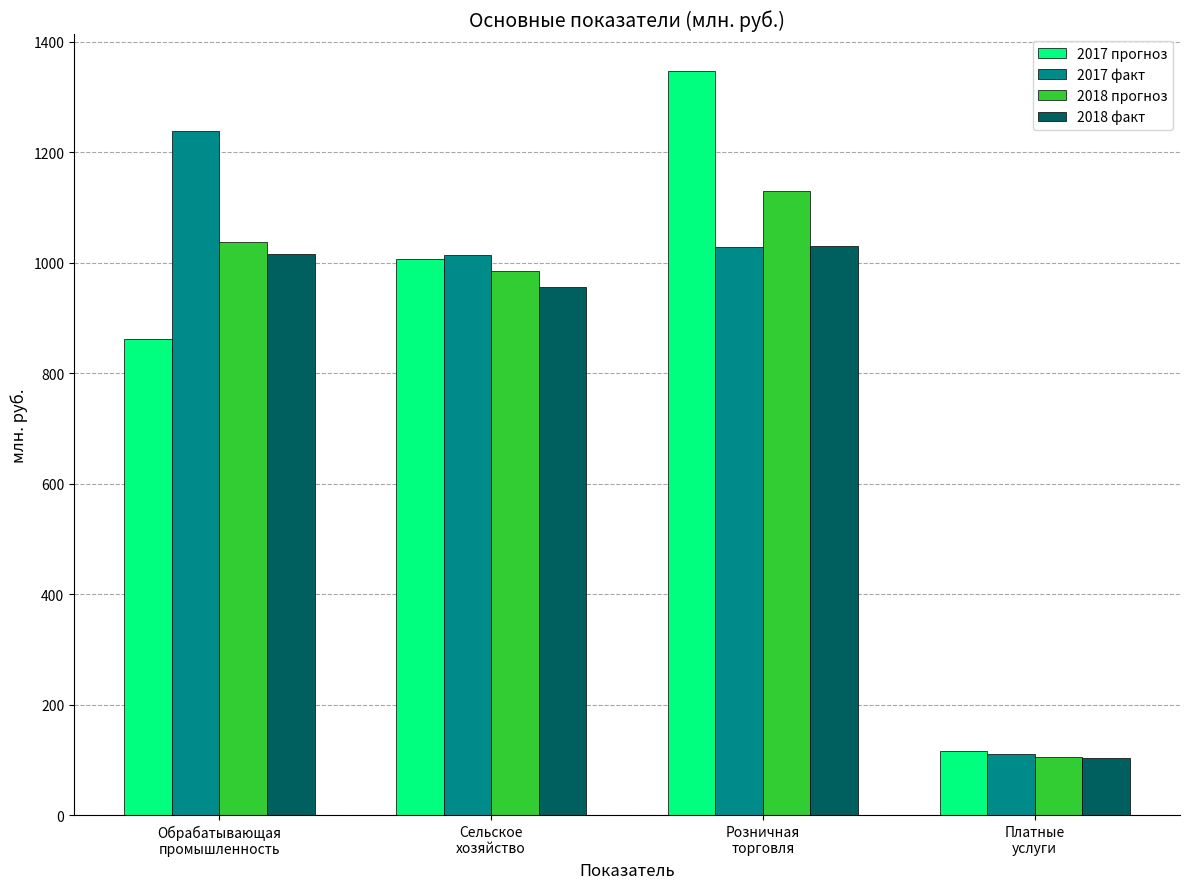

The value of 2017 факт at Обрабатывающая
промышленность is 253.3. True or false?

False